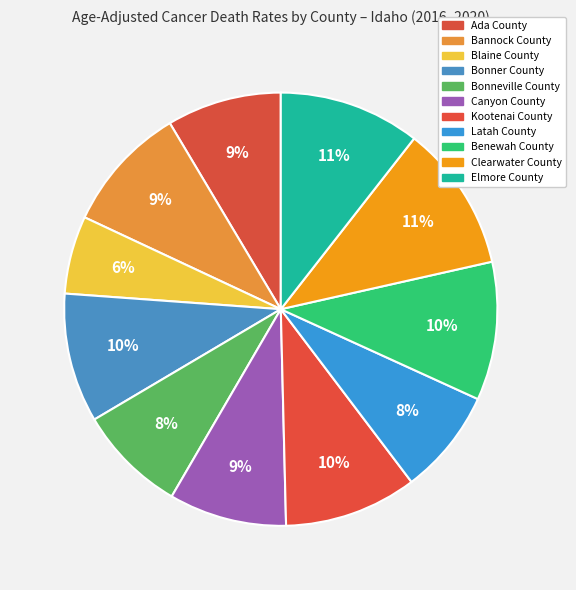

How many slices are in this pie chart?

11